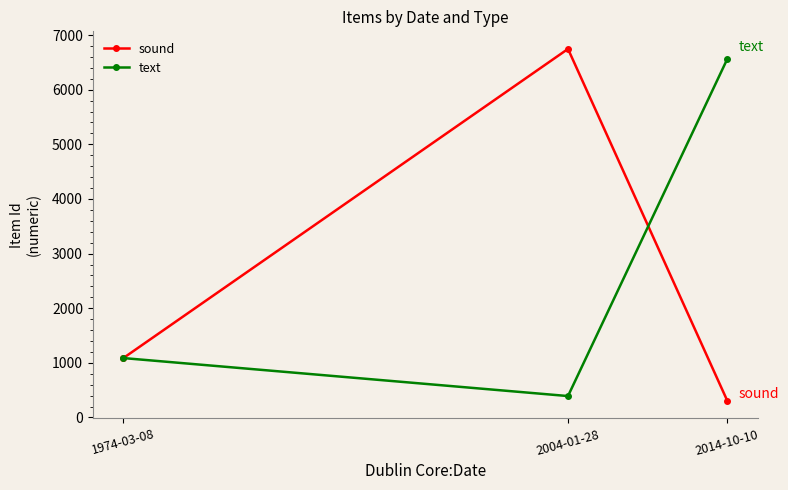

What is the spread (max minus min) of values at 1974-03-08?

6